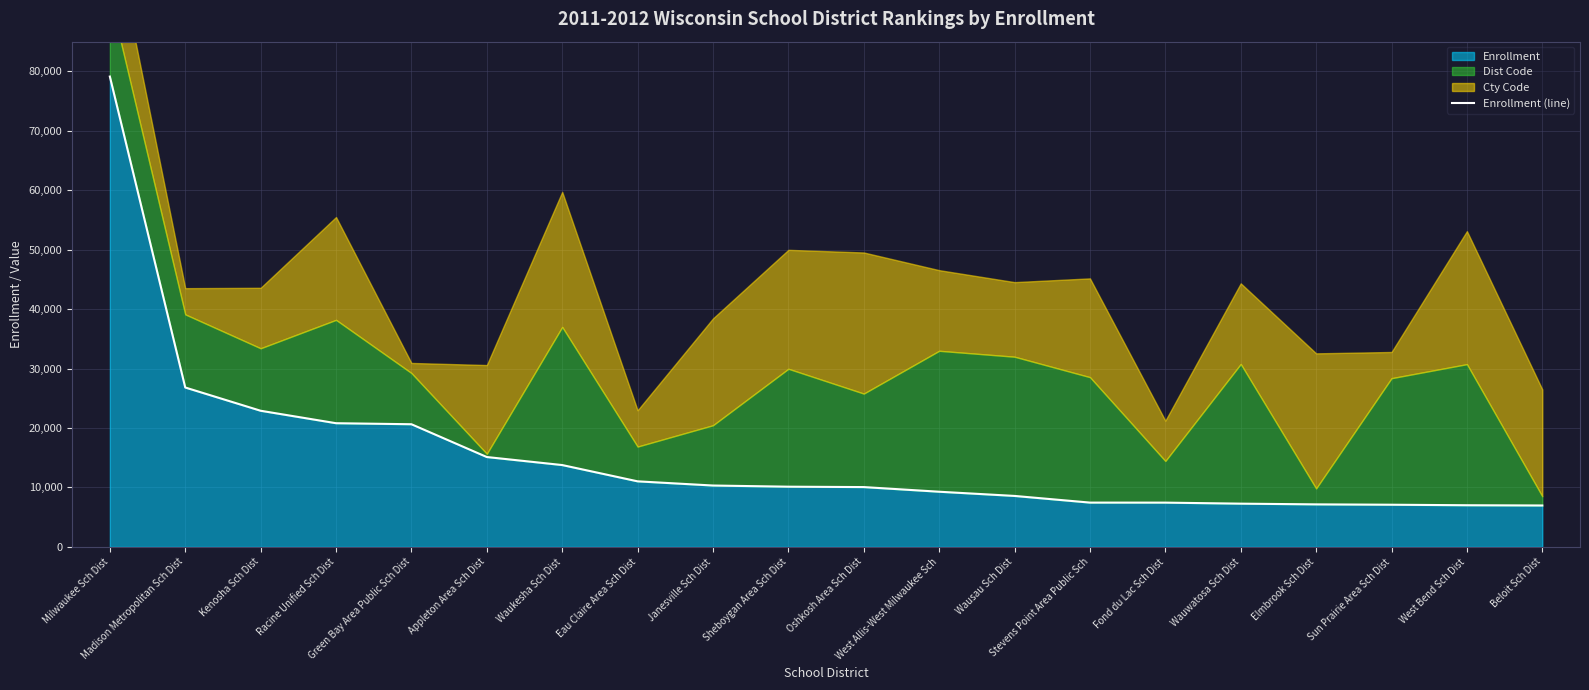

What is the label of the 18th point from the left?

Sun Prairie Area Sch Dist